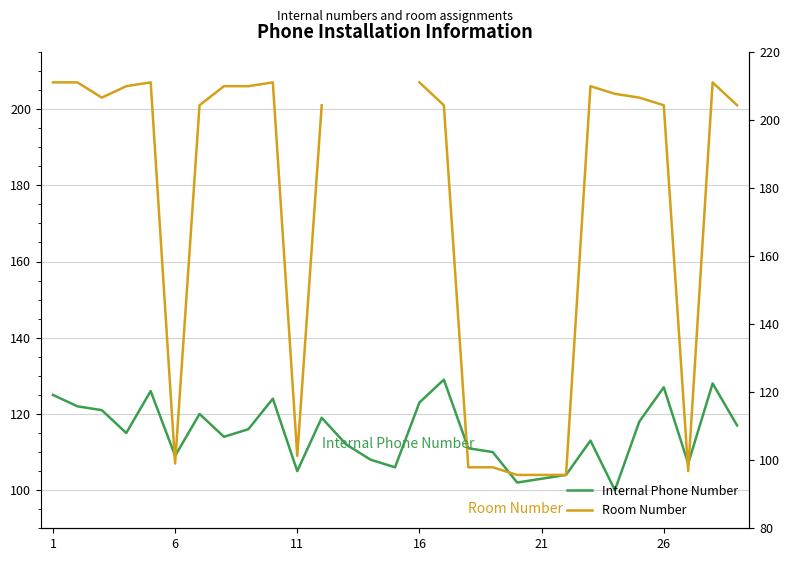

Between 8 and 12, which series saw the biggest shift?

Internal Phone Number